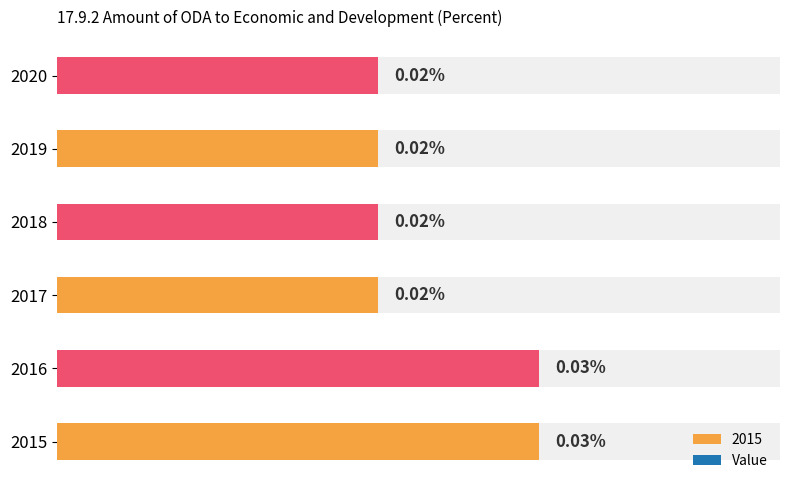

At which category does the chart reach its minimum across all series?

2017